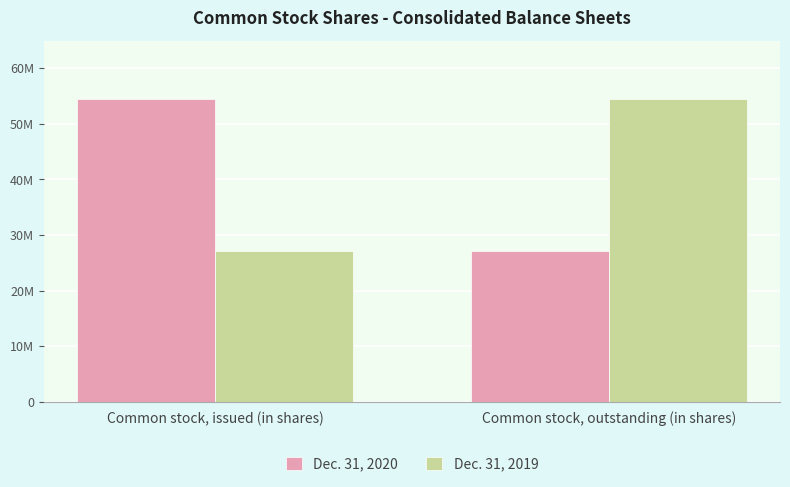

Reading left to right, extract all data points from this chart.

Dec. 31, 2020: 54535891	27028533
Dec. 31, 2019: 27028533	54535891